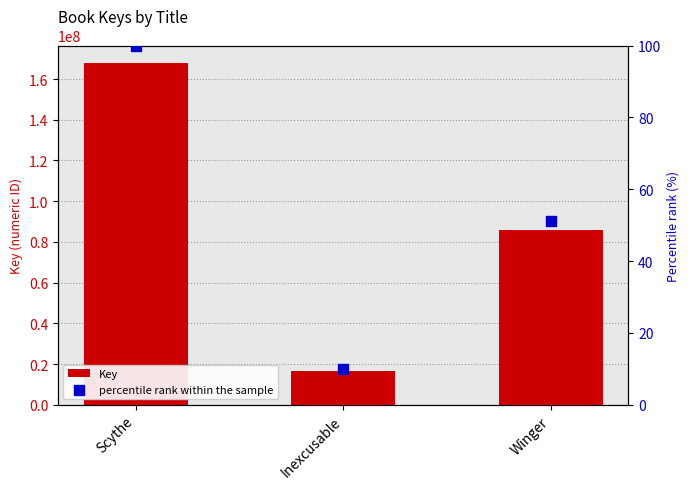

Which series contains the lowest Y value?

percentile rank within the sample